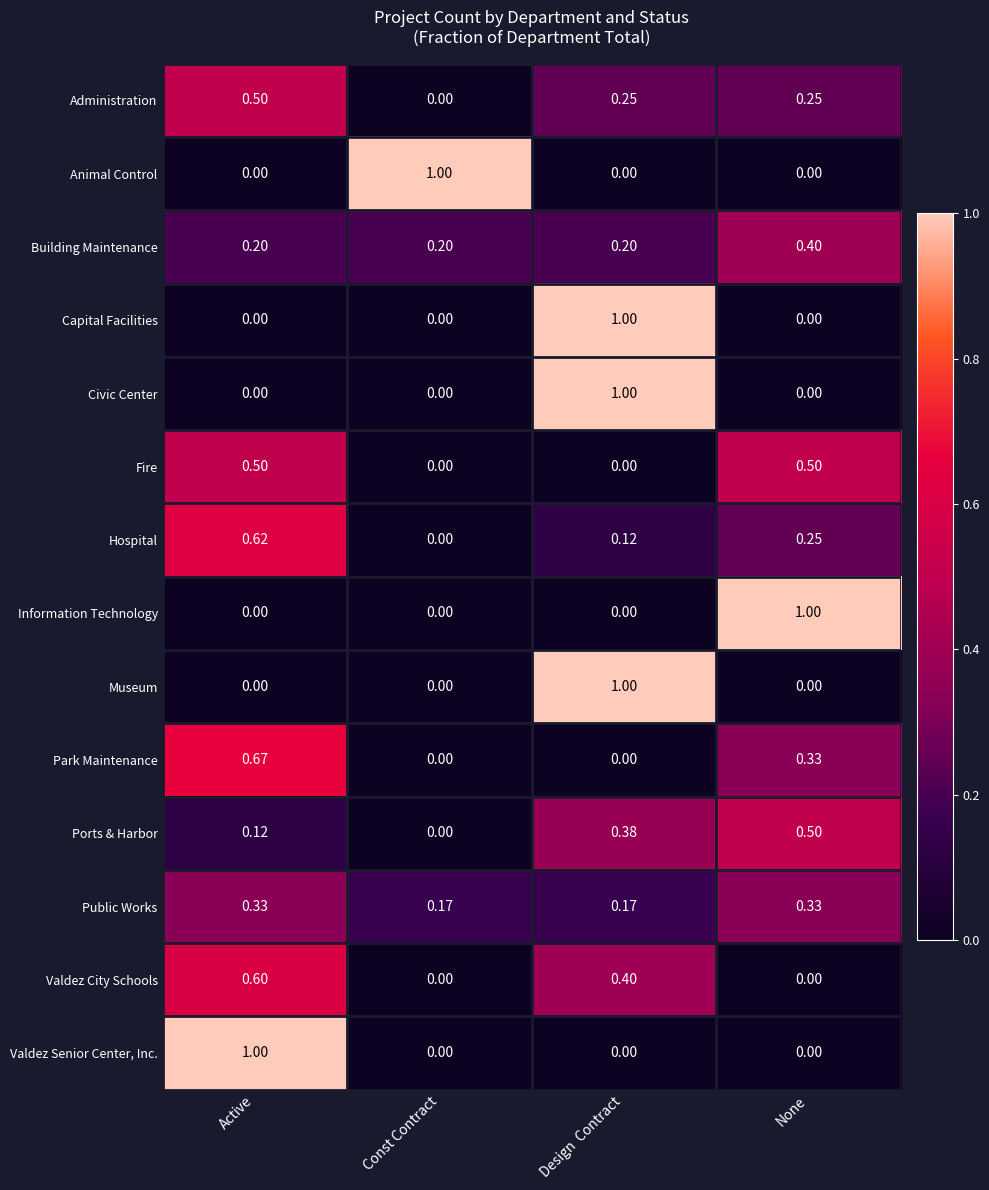

At which category is the sum across all series the highest?

Active